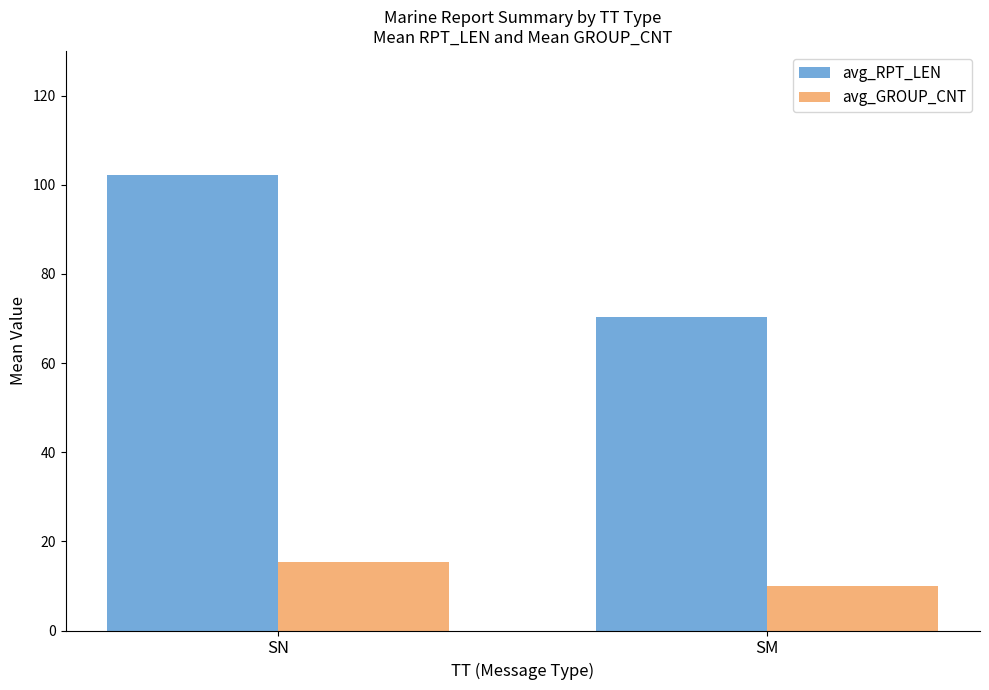

How many values in the avg_RPT_LEN series exceed 102?

1